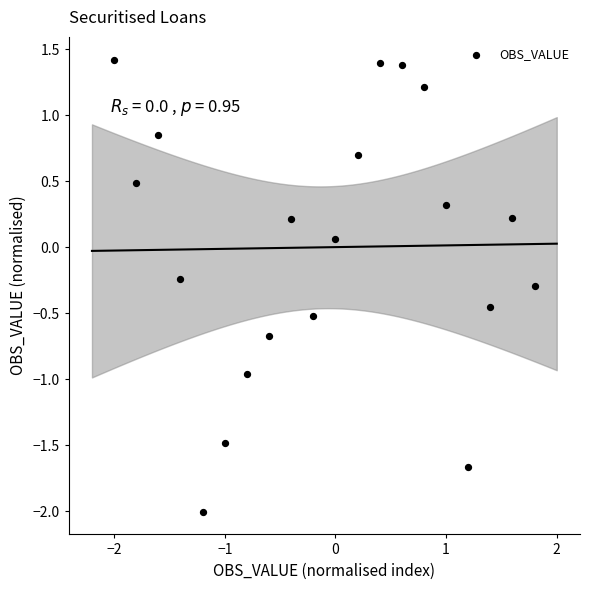

What is the range of Y values (max minus min)?

3.4